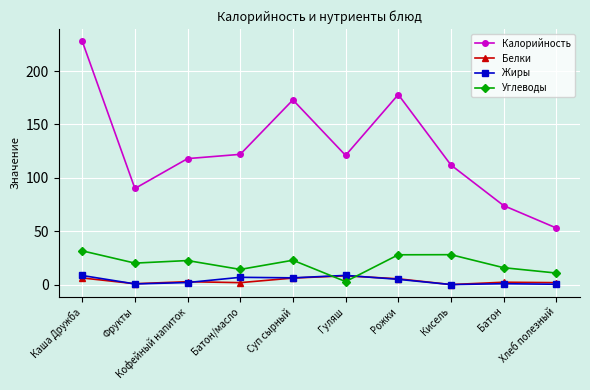

At which category is the sum across all series the highest?

Каша Дружба